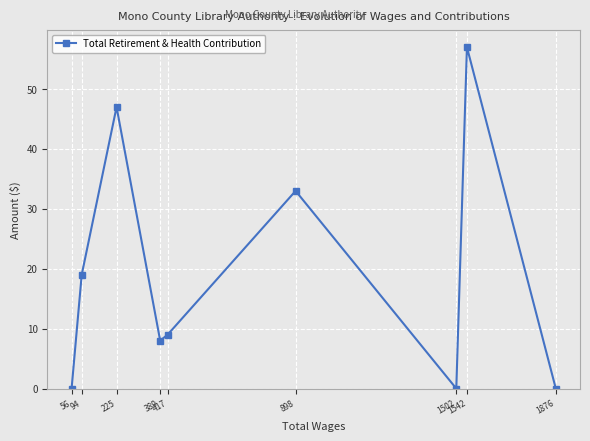

Reading left to right, transcribe all the data shown in this chart.

0	19	47	8	9	33	0	57	0